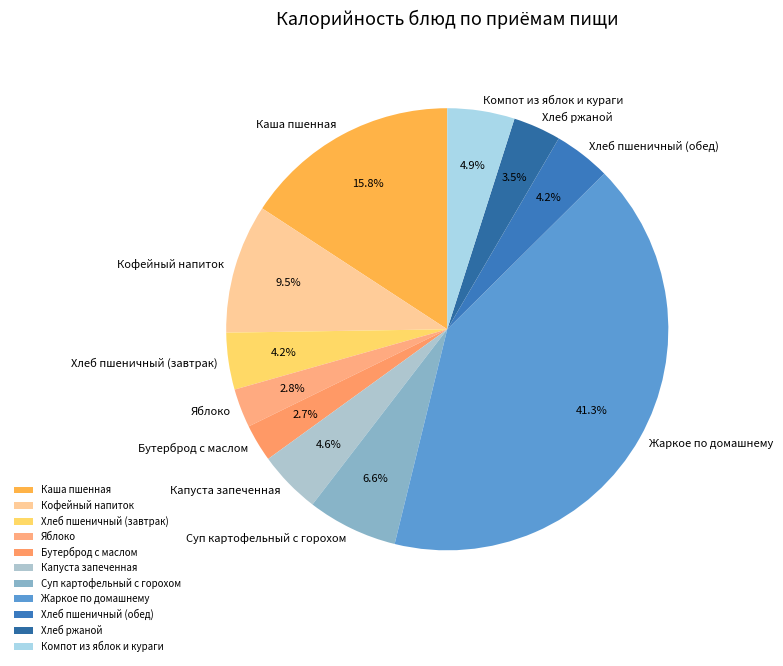

Does Компот из яблок и кураги represent more than half of the total?

No